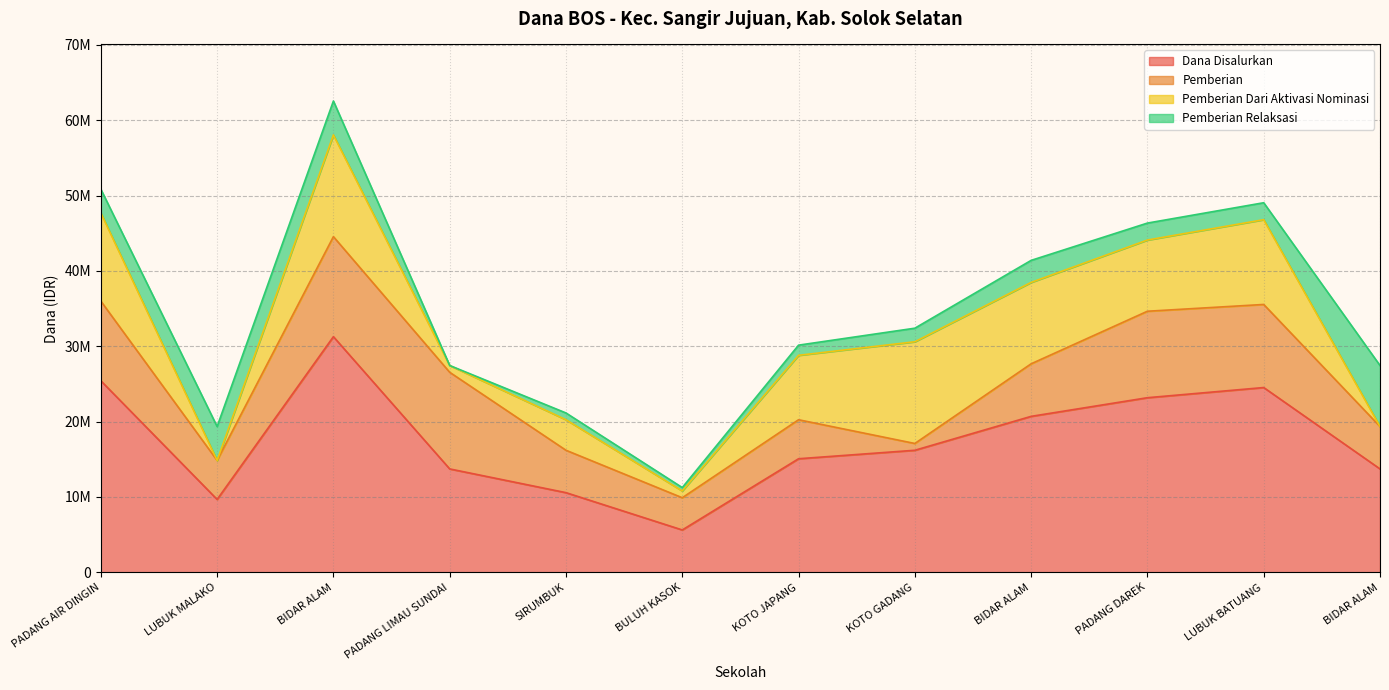

What is the spread (max minus min) of values at SD NEGERI 01 PADANG AIR DINGIN?

25424941